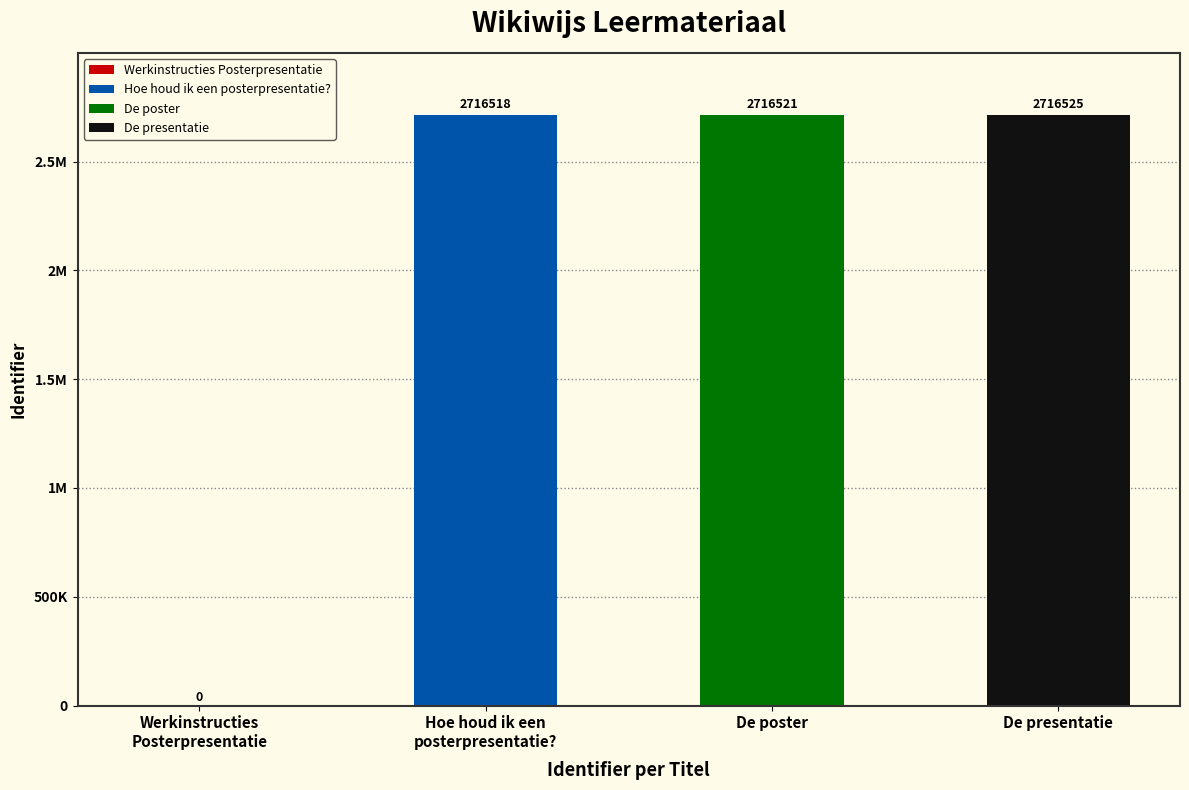

Reading left to right, what are all the values shown in this chart?

0	2716518	2716521	2716525